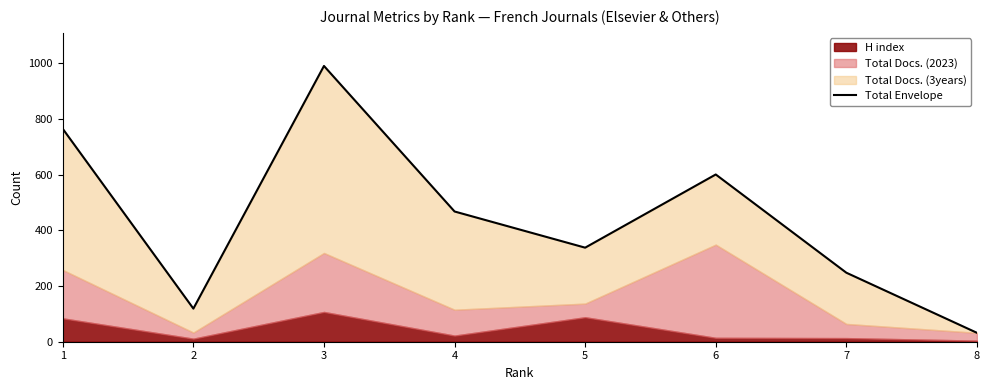

Reading right to left, what are all the values shown in this chart?

8=32	7=248	6=601	5=338	4=468	3=991	2=119	1=765